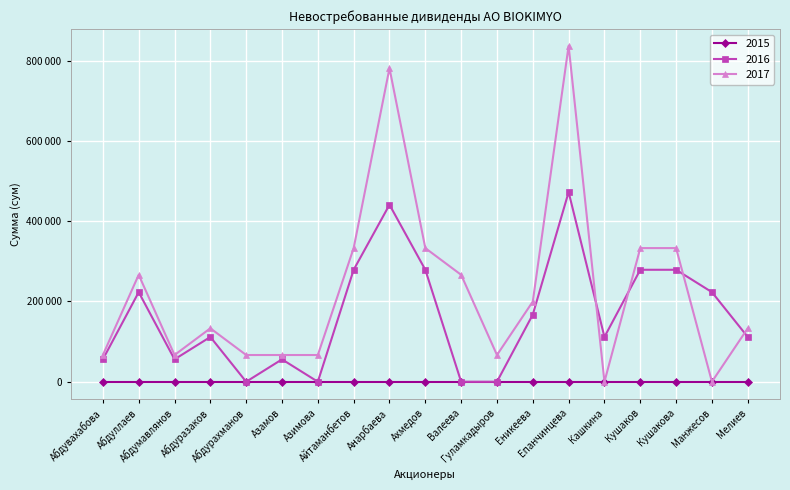

At how many categories does at least one series exceed 488448?

2